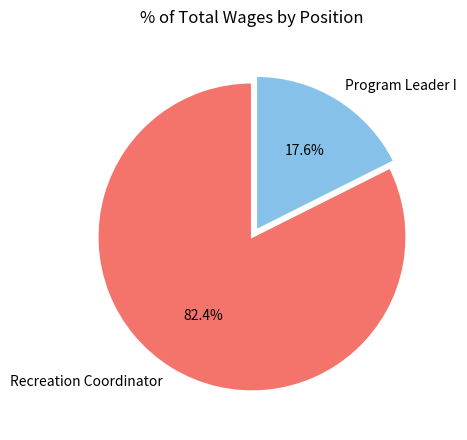

To the nearest percent, what is the difference between the largest and smallest slice percentages?

65%